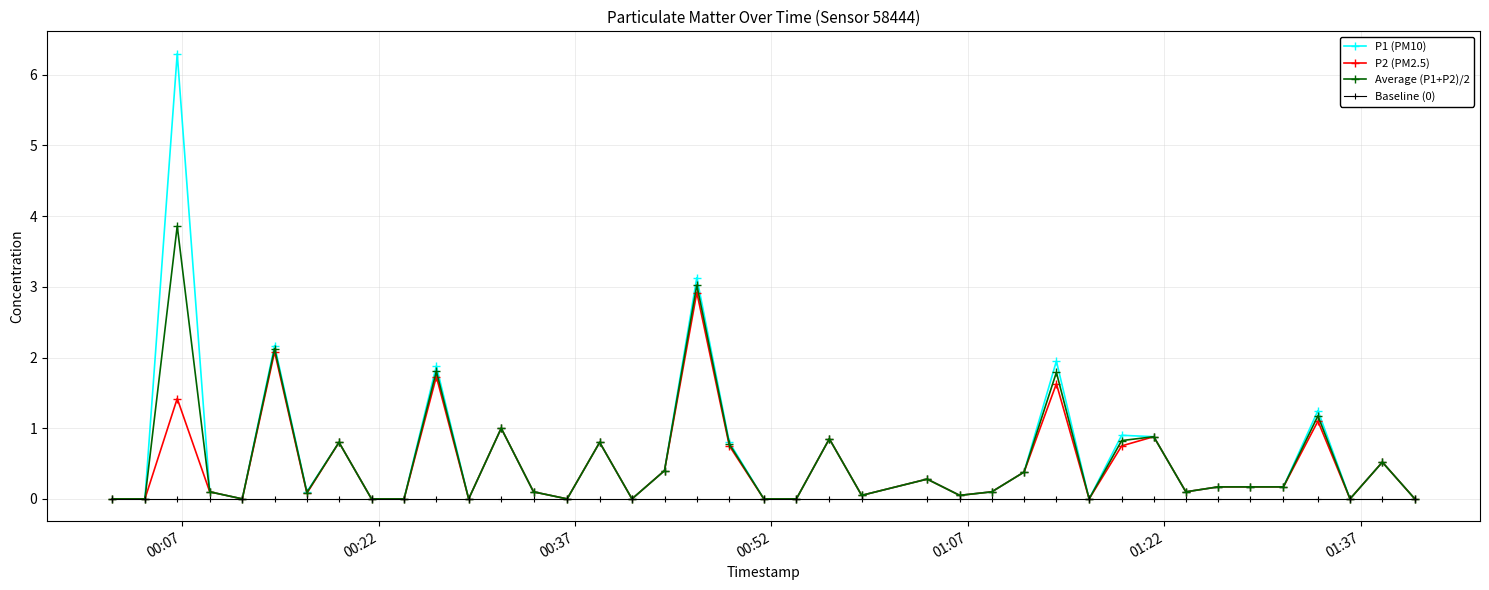

Which series has the largest range (max minus min)?

P1 (PM10)